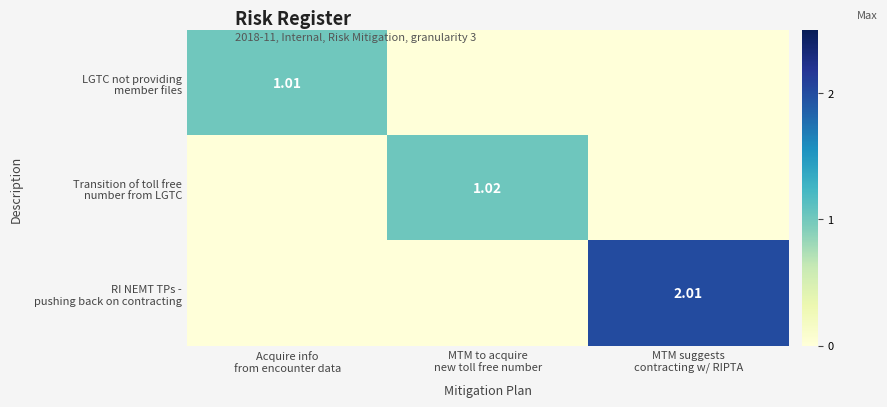

Rank the series by their maximum value, from lowest to highest.

LGTC not providing member files, Transition of toll free number from LGTC, RI NEMT TPs - pushing back on contracting